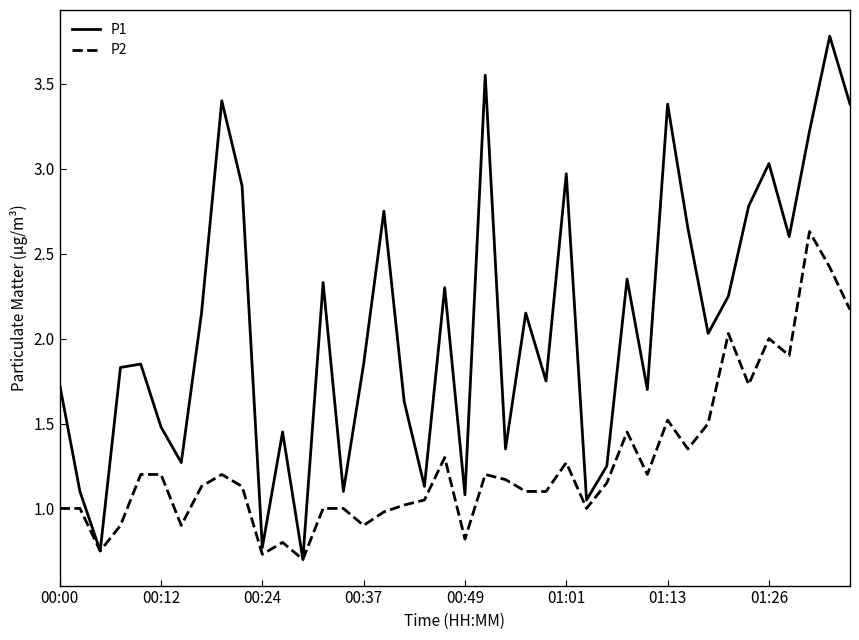

Which series has the largest range (max minus min)?

P1